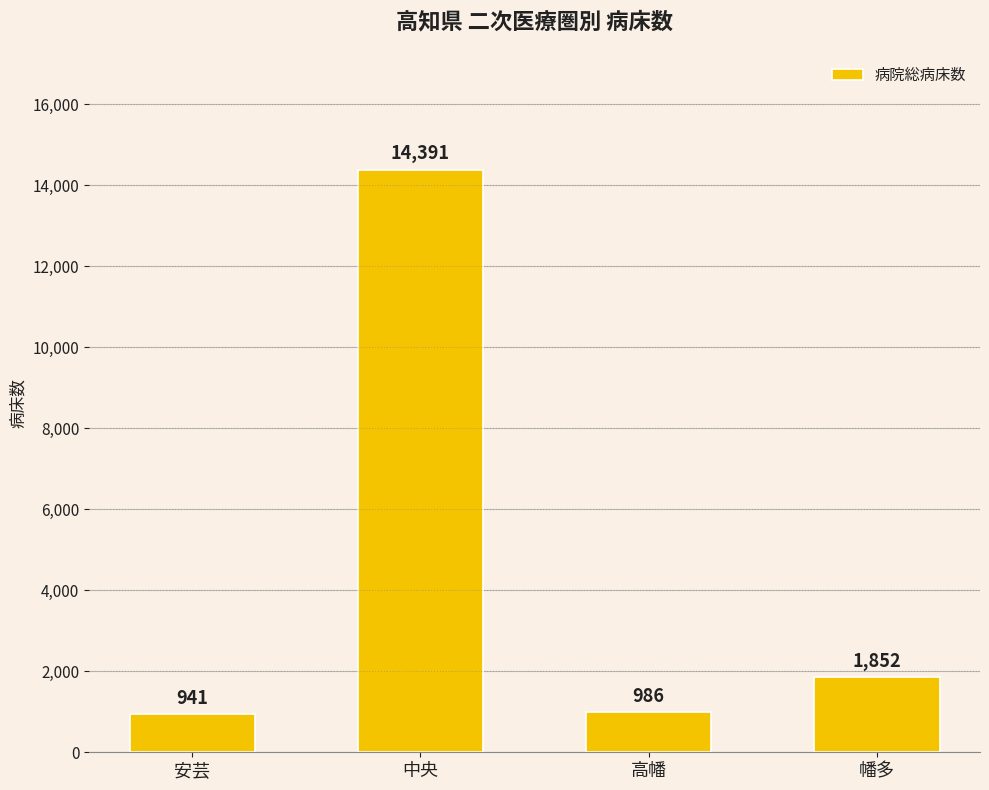

What is the smallest value displayed?

941